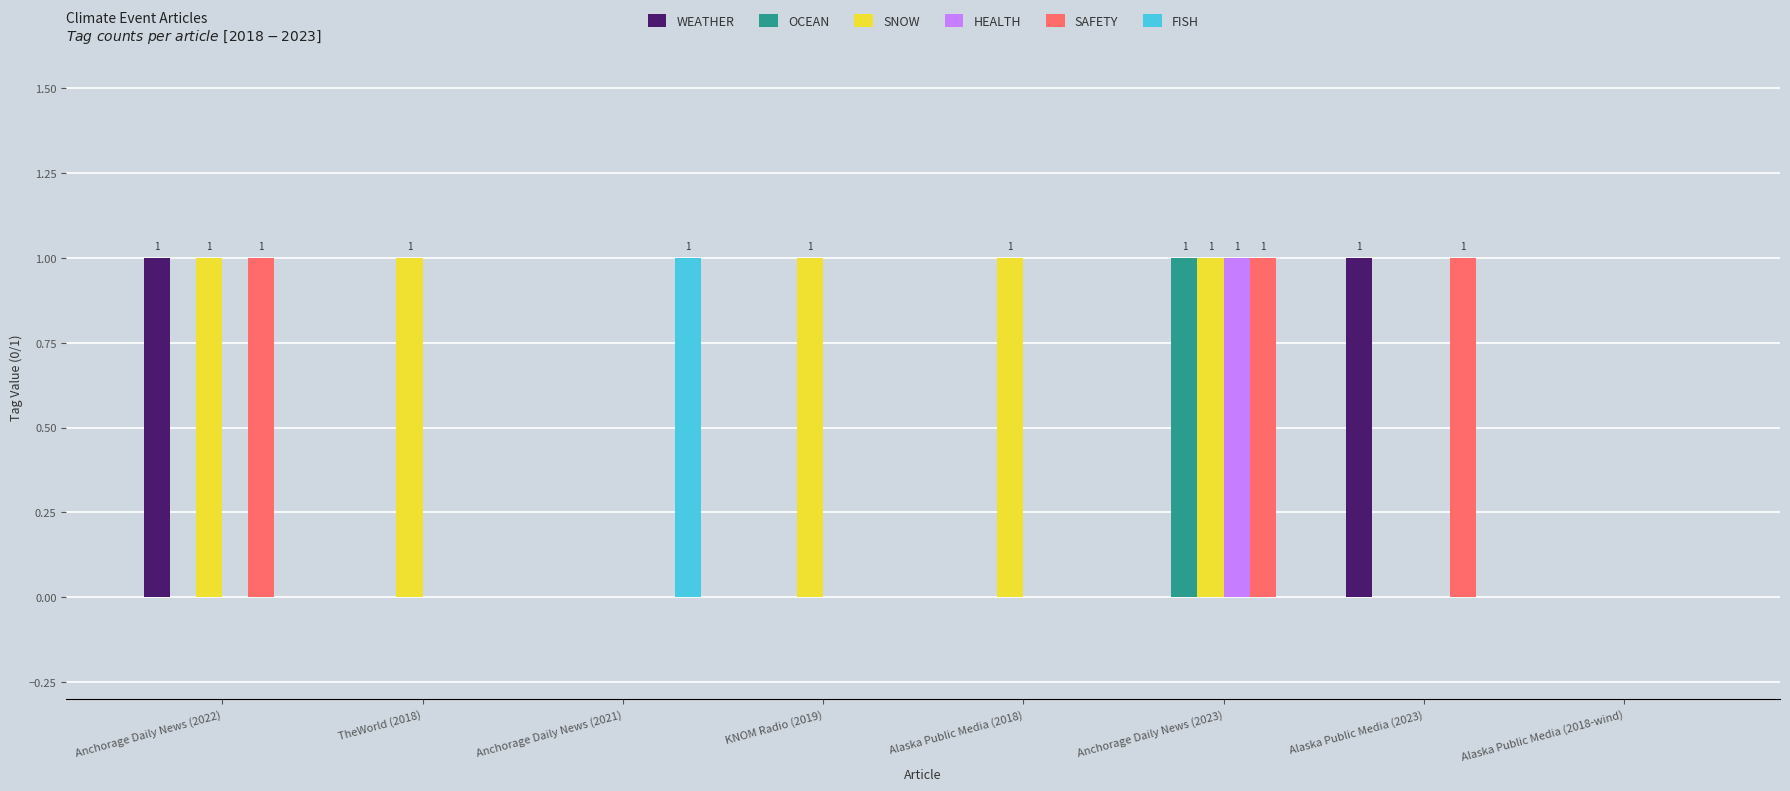

Is it true that SAFETY equals 0 at Alaska Public Media (2018)?

True